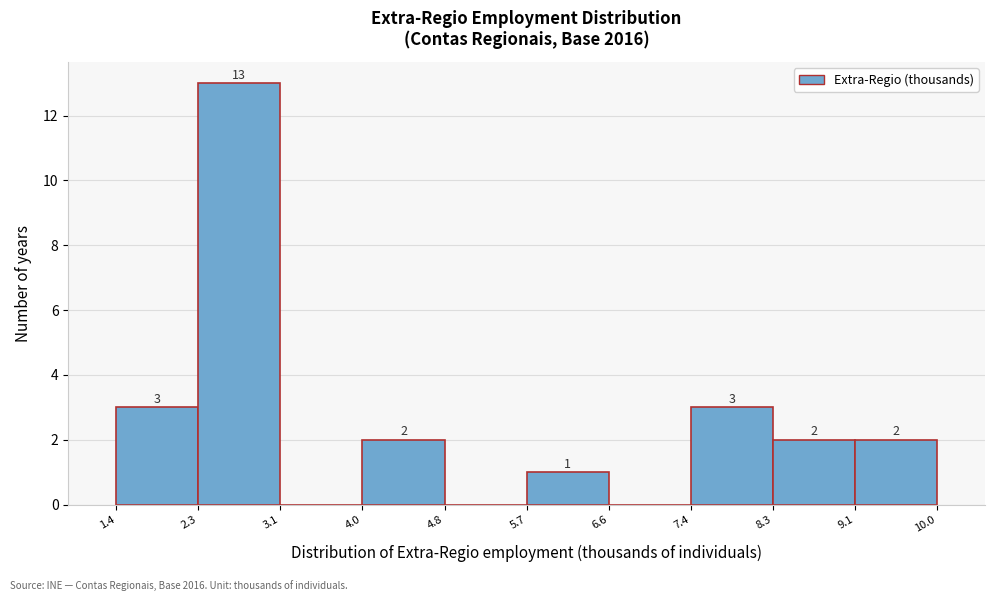

Which range on the x-axis has the tallest bar?

2.3 to 3.1